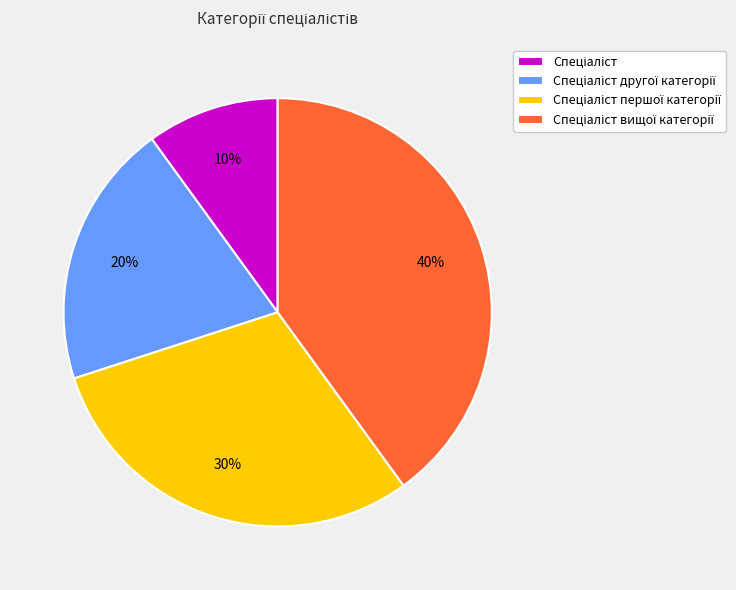

To the nearest percent, what is the average slice percentage?

25%